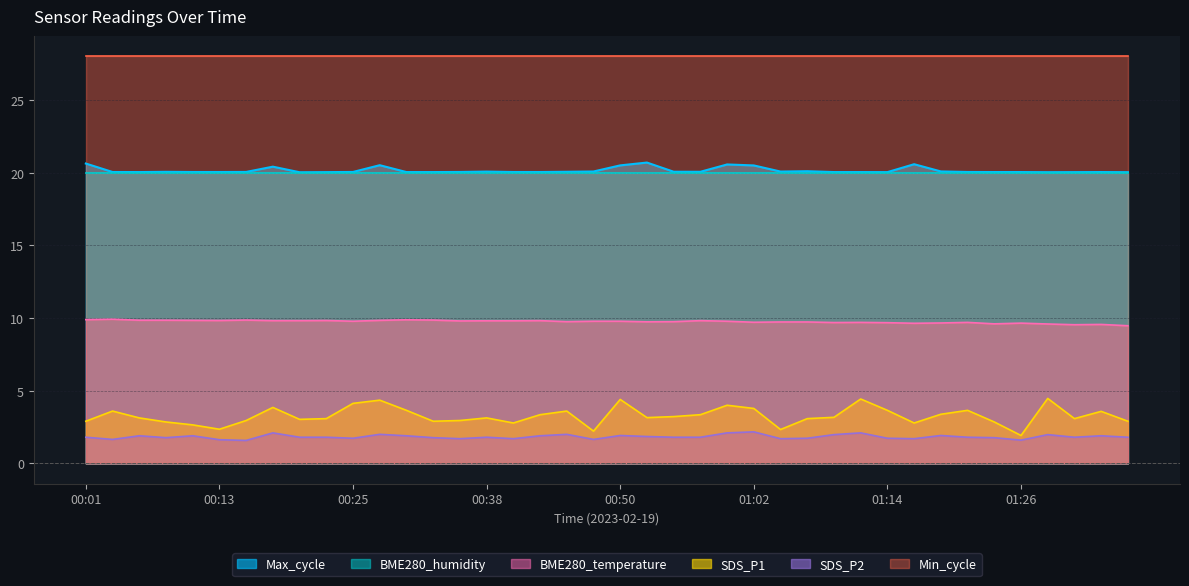

What is the label of the 2nd point from the right?

01:33